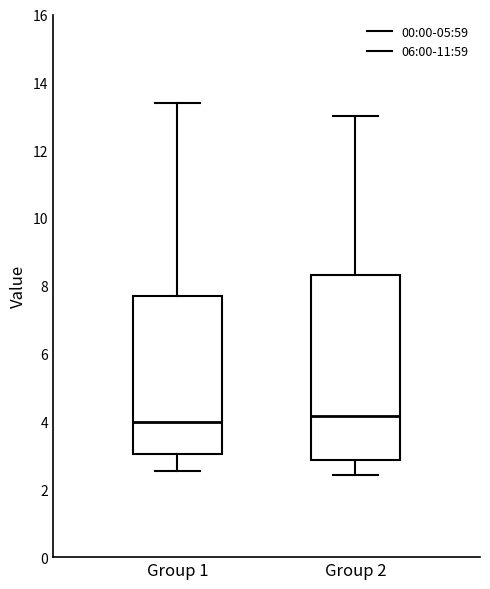

Reading left to right, transcribe this box plot: for each box, give where its median line is, the range the box spans, and where its two whiskers end, as read against the y-axis. The values are not printed on the chart, so give them approximately, as read against the axis.

Group 1: median 4.0, box 3.0 to 7.8, whiskers 2.6 to 13.4
Group 2: median 4.2, box 2.8 to 8.4, whiskers 2.4 to 13.0